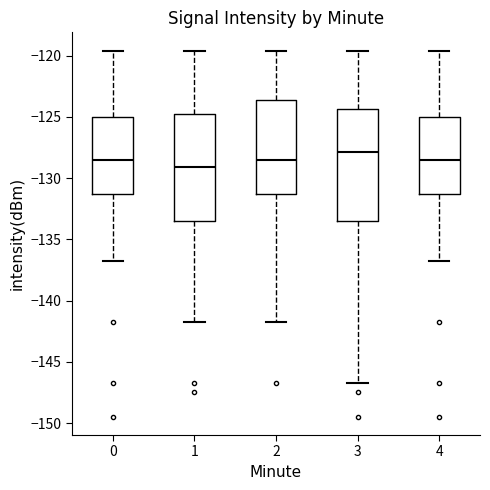

Reading left to right, read every box against the y-axis: the position of its median line, the range the box covers, and the ends of its whiskers. The values are not printed on the chart, so give them approximately, as read against the axis.

0: median -128.5, box -131.5 to -125.0, whiskers -136.5 to -119.5
1: median -129.0, box -133.5 to -125.0, whiskers -142.0 to -119.5
2: median -128.5, box -131.5 to -123.5, whiskers -142.0 to -119.5
3: median -128.0, box -133.5 to -124.5, whiskers -147.0 to -119.5
4: median -128.5, box -131.5 to -125.0, whiskers -136.5 to -119.5